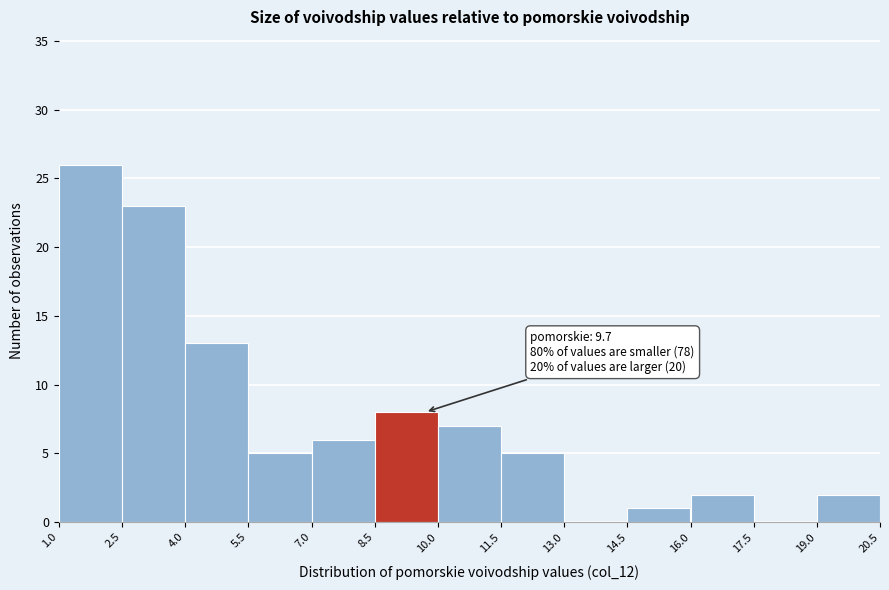

Over which range of the x-axis is the bar tallest?

1.0 to 2.5